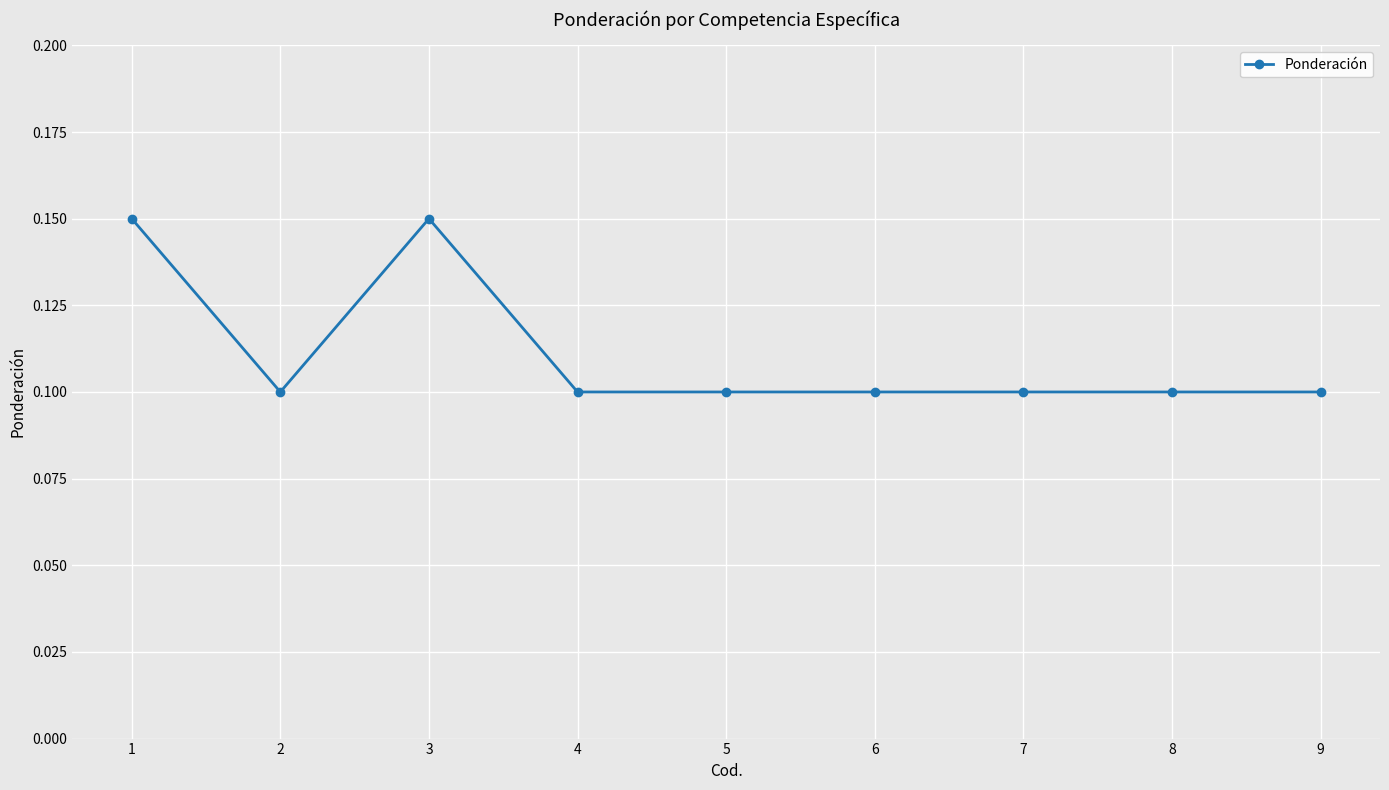

What is the sum of all values?

1.0